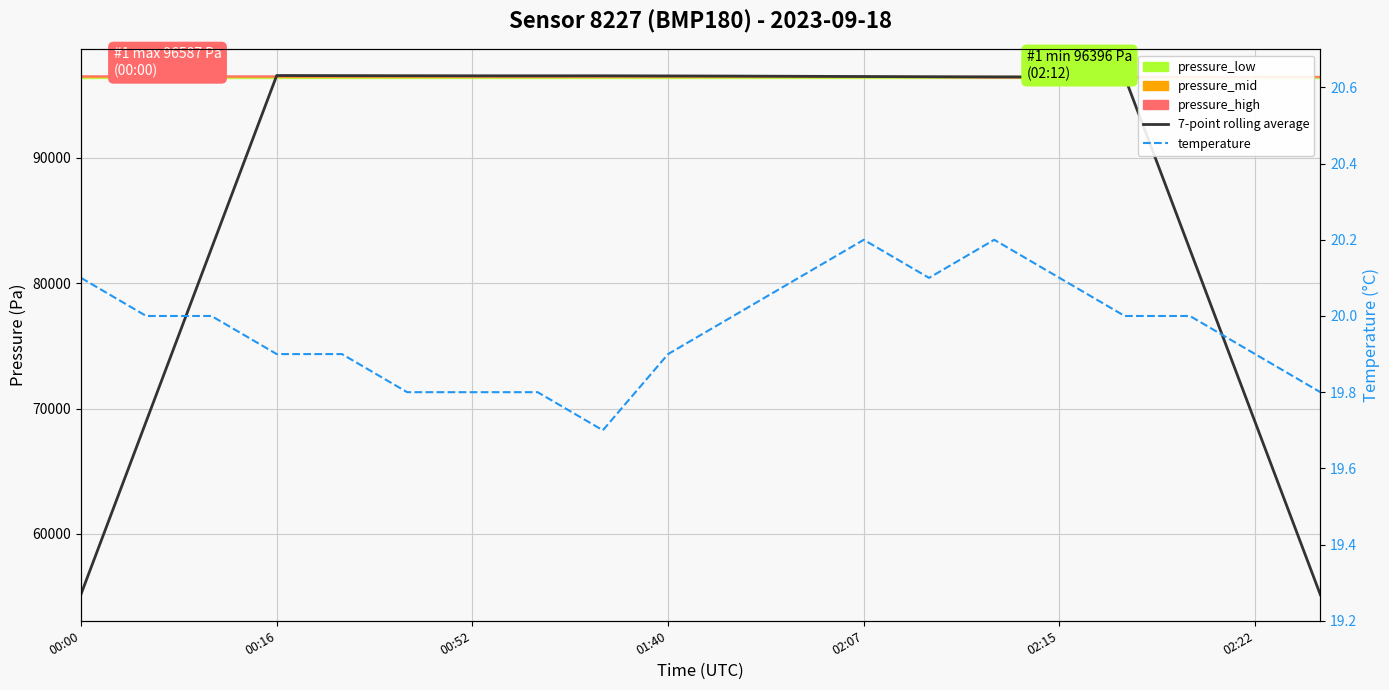

What is the difference between the temperature values at 11 and 18?

0.2